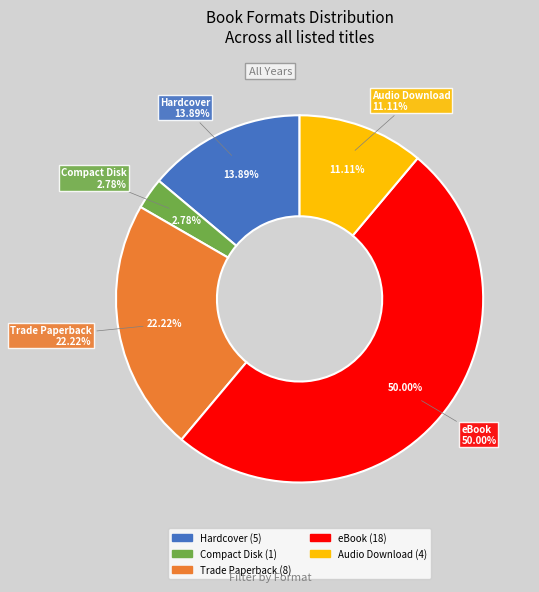

Which has a higher value, eBook or Compact Disk?

eBook